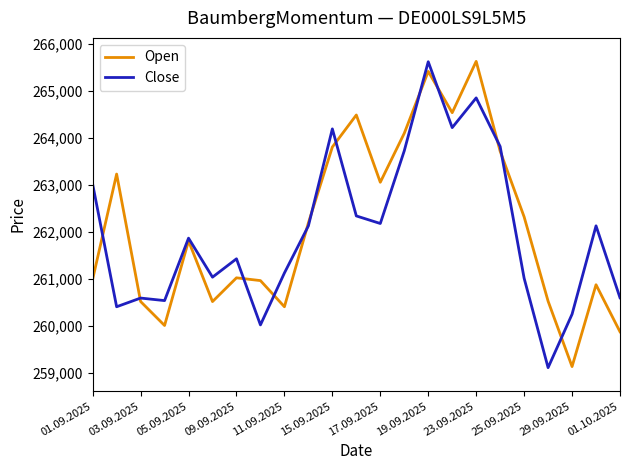

What is the difference between the maximum and minimum values in the Open series?

6500